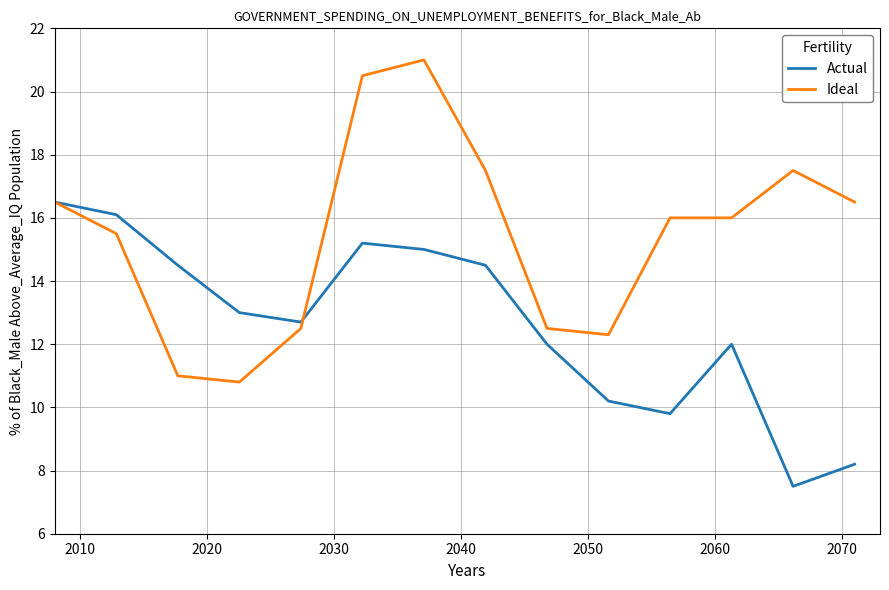

Which series has the largest total across all categories?

Ideal